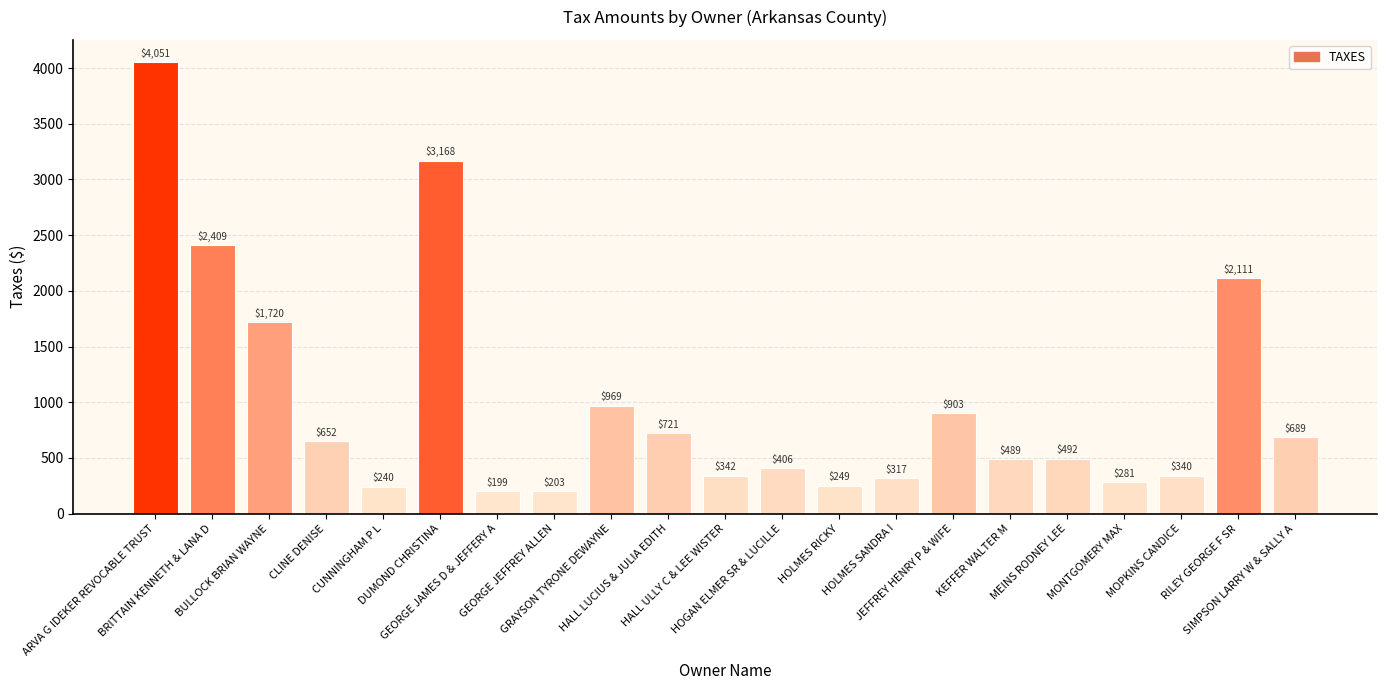

What position from the right is DUMOND CHRISTINA?

16